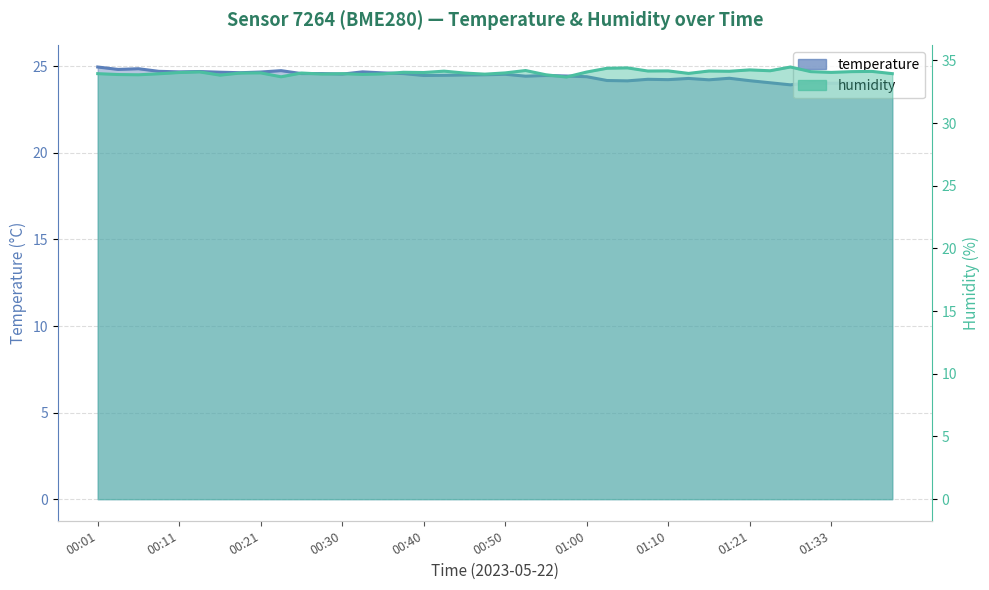

How many values in the temperature series are below 24?

3